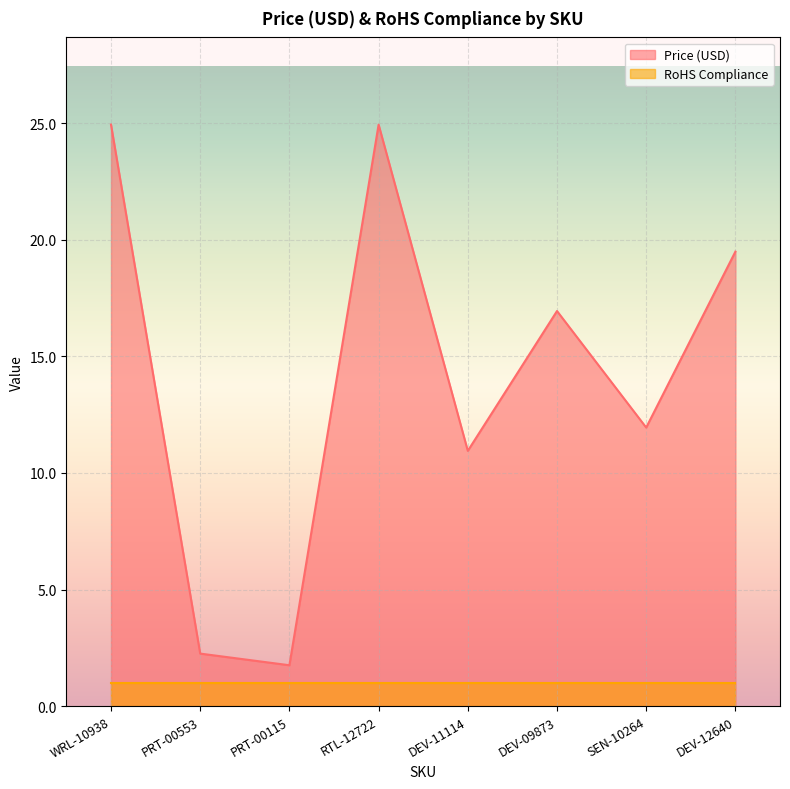

How many data points are above 16?

4